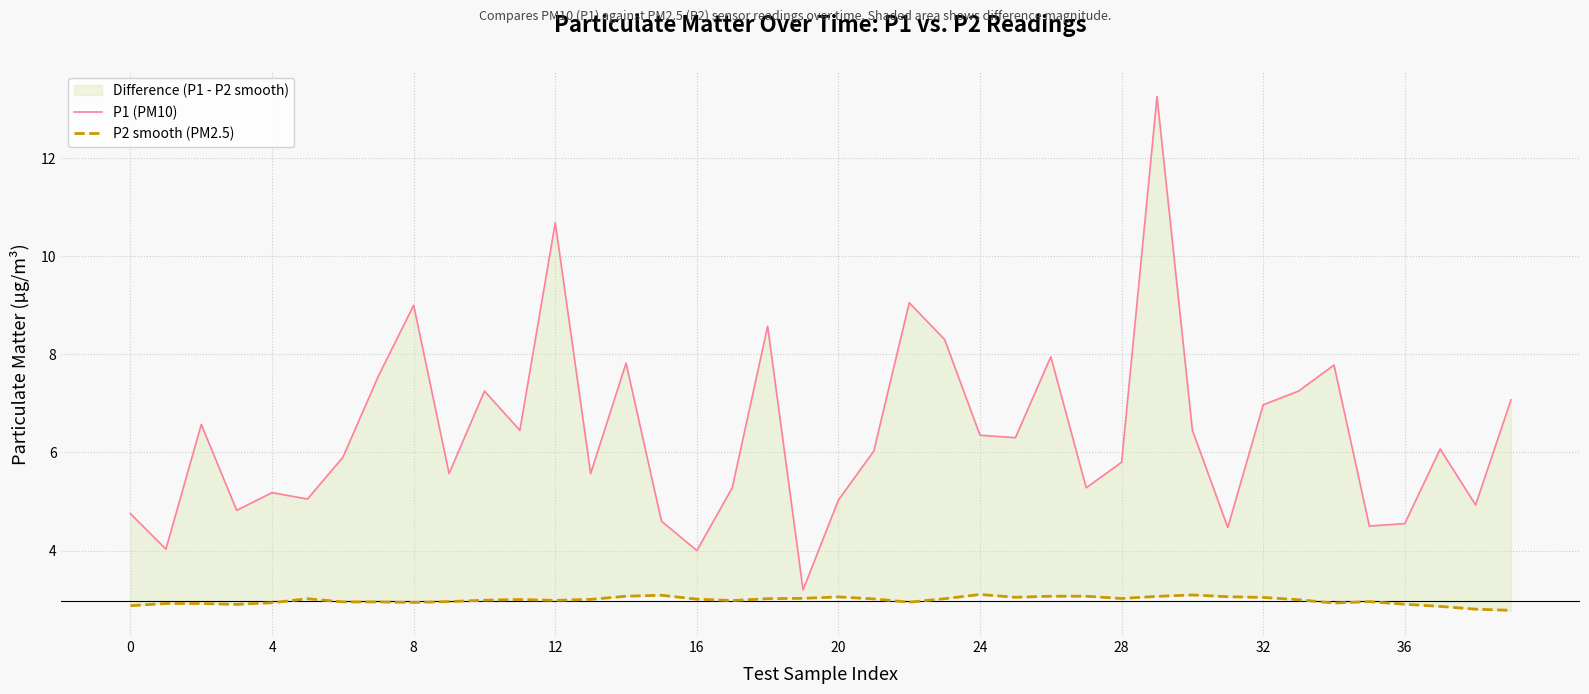

Which category has the lowest value across all series?

39